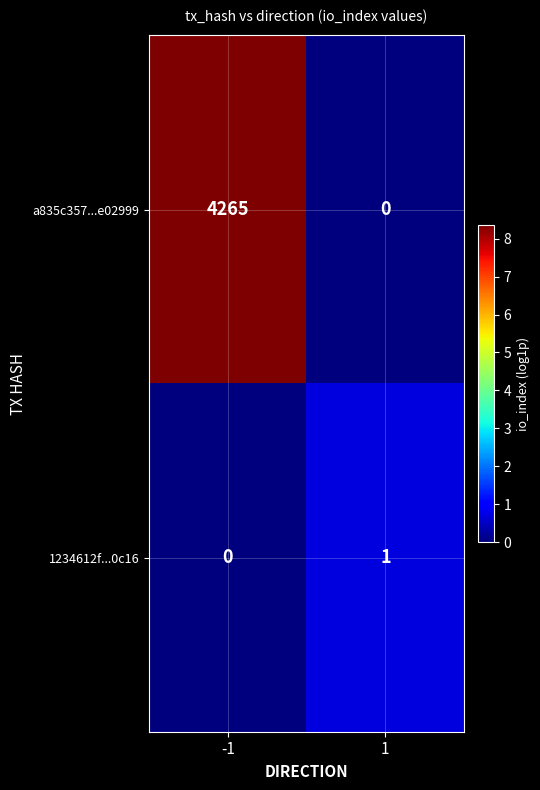

What is the difference between the a835c357...e02999 values at 1 and -1?

4265